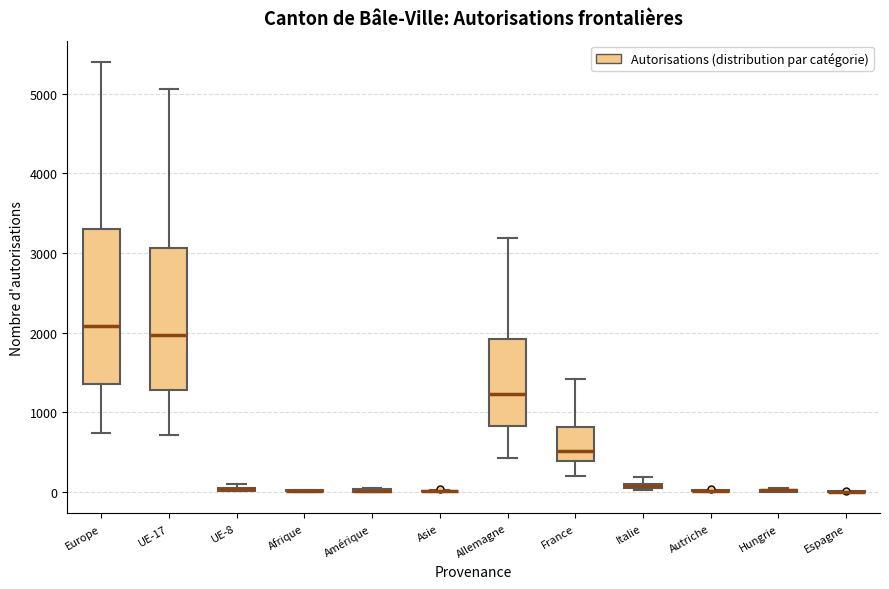

Comparing the boxes themselves (not the whiskers), which one is the tallest?

Europe